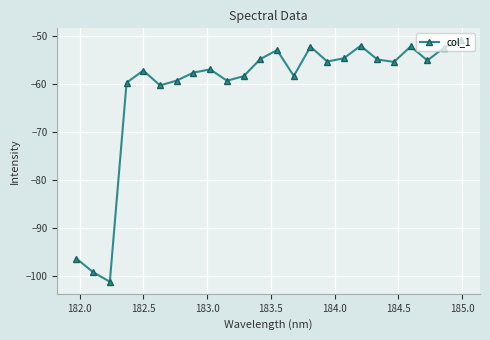

What is the smallest value displayed?

-101.2